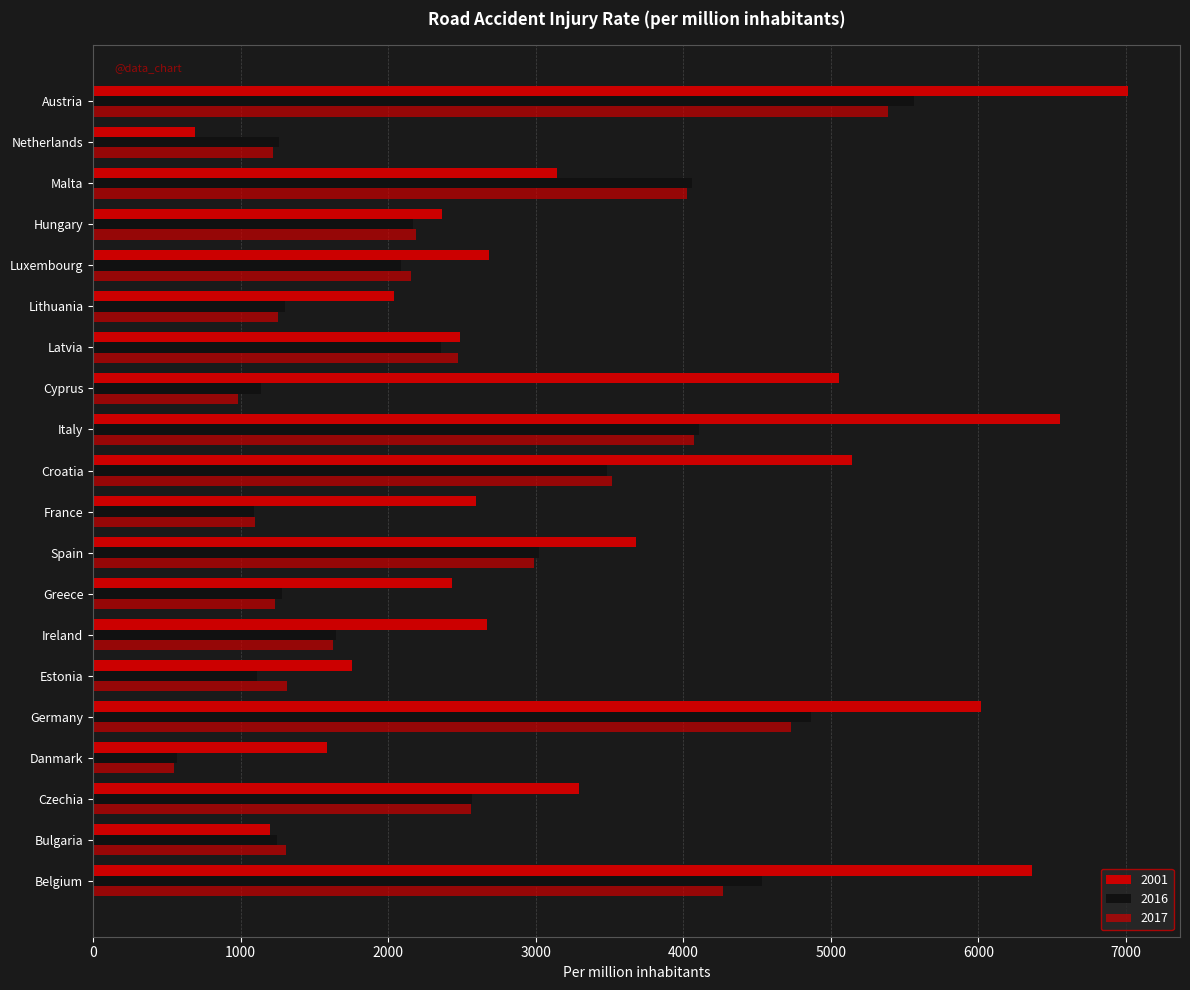

What is the difference between the maximum and minimum values in the 2017 series?

4840